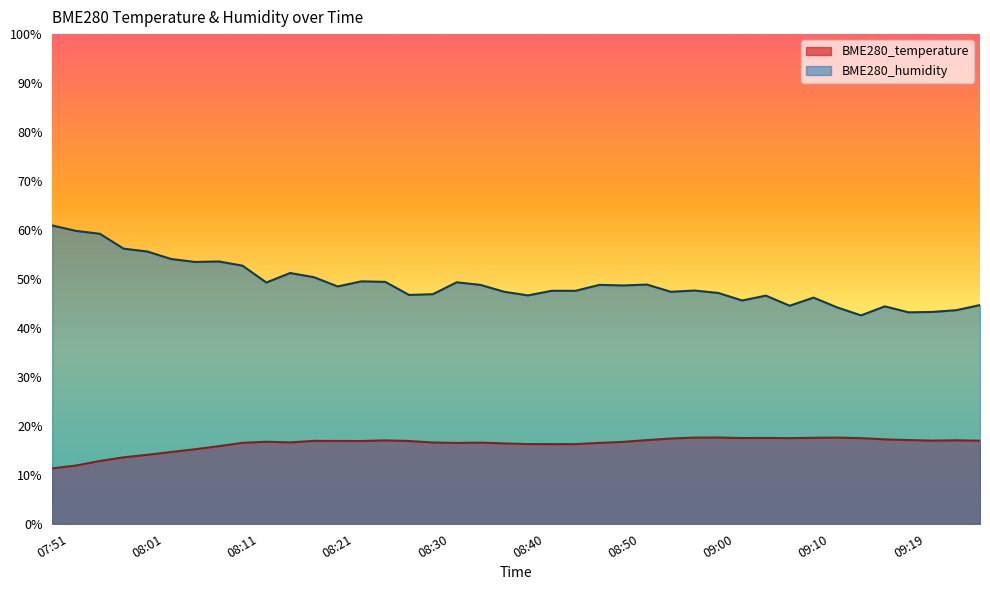

The value of BME280_humidity at 09:02 is 45.6. True or false?

True